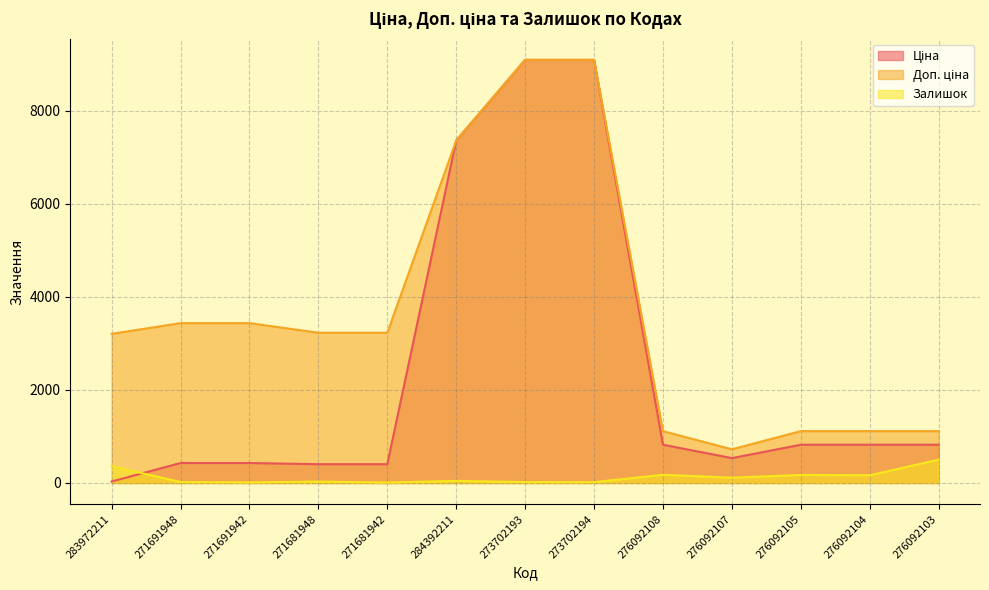

At which category is the sum across all series the highest?

273702193